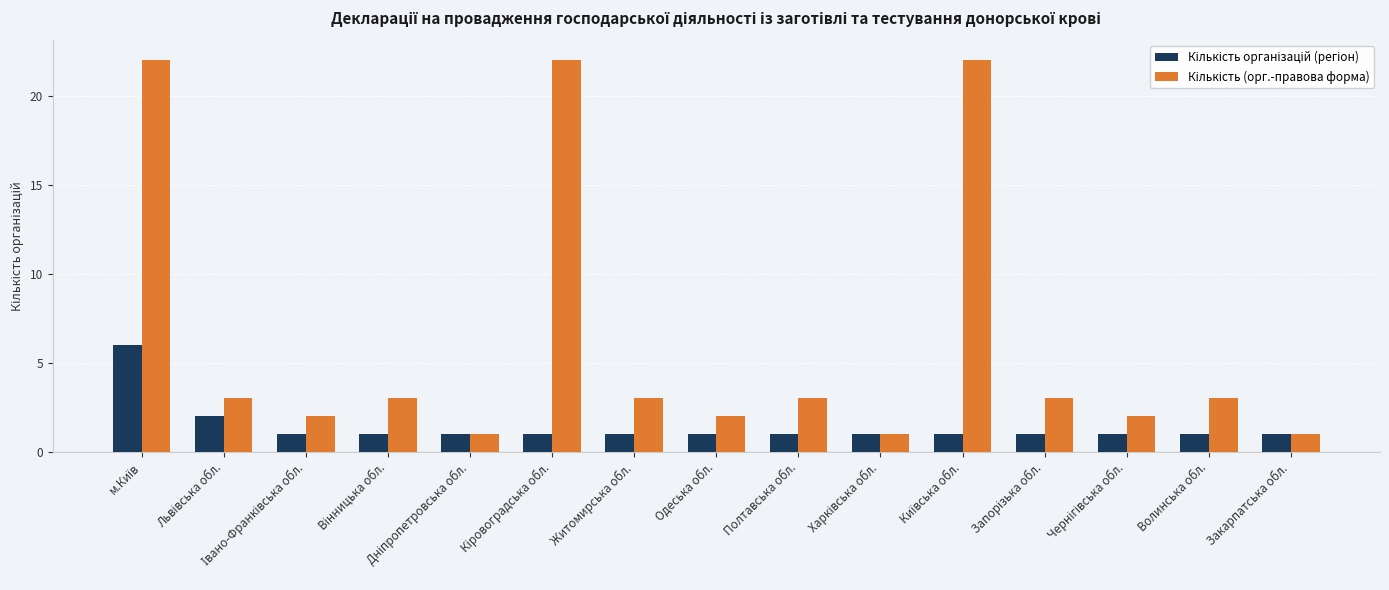

What is the greatest value displayed?

22